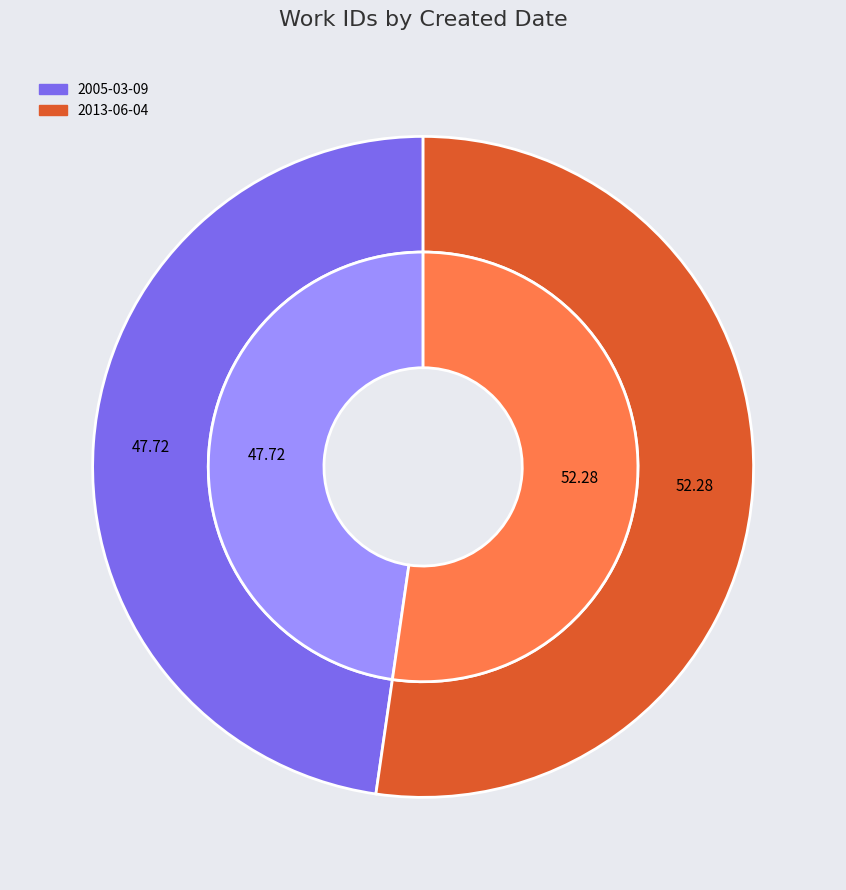

Which slice is the largest?

2013-06-04